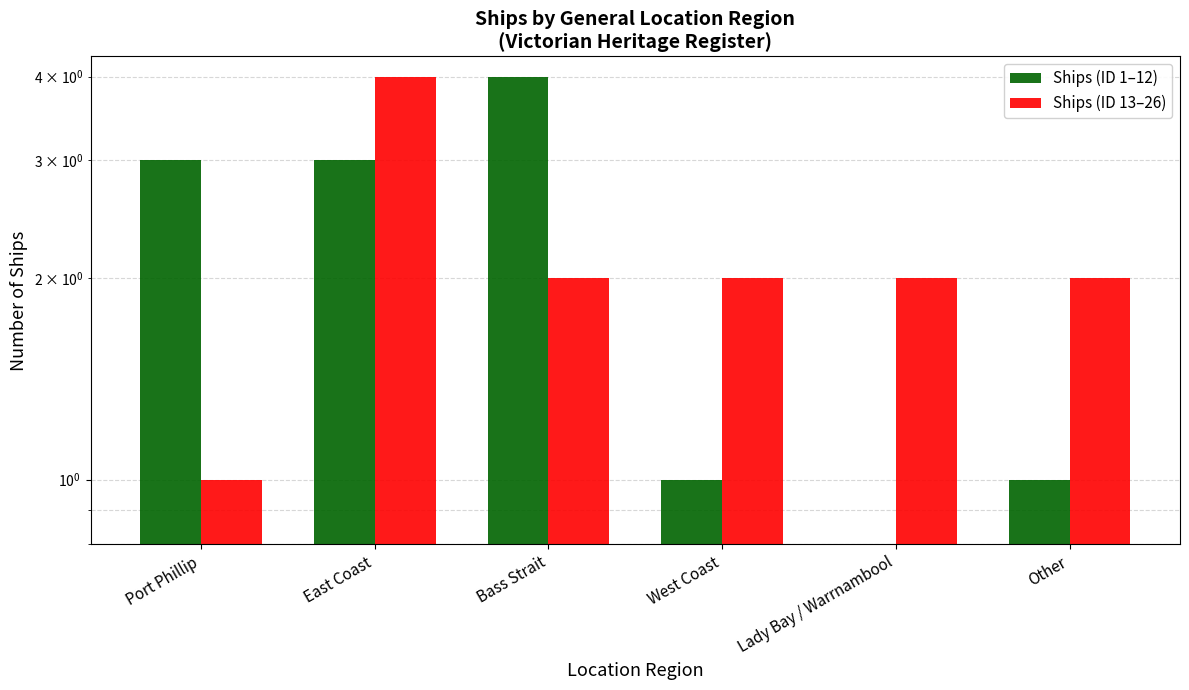

What is the total value across all series at Port Phillip?

4